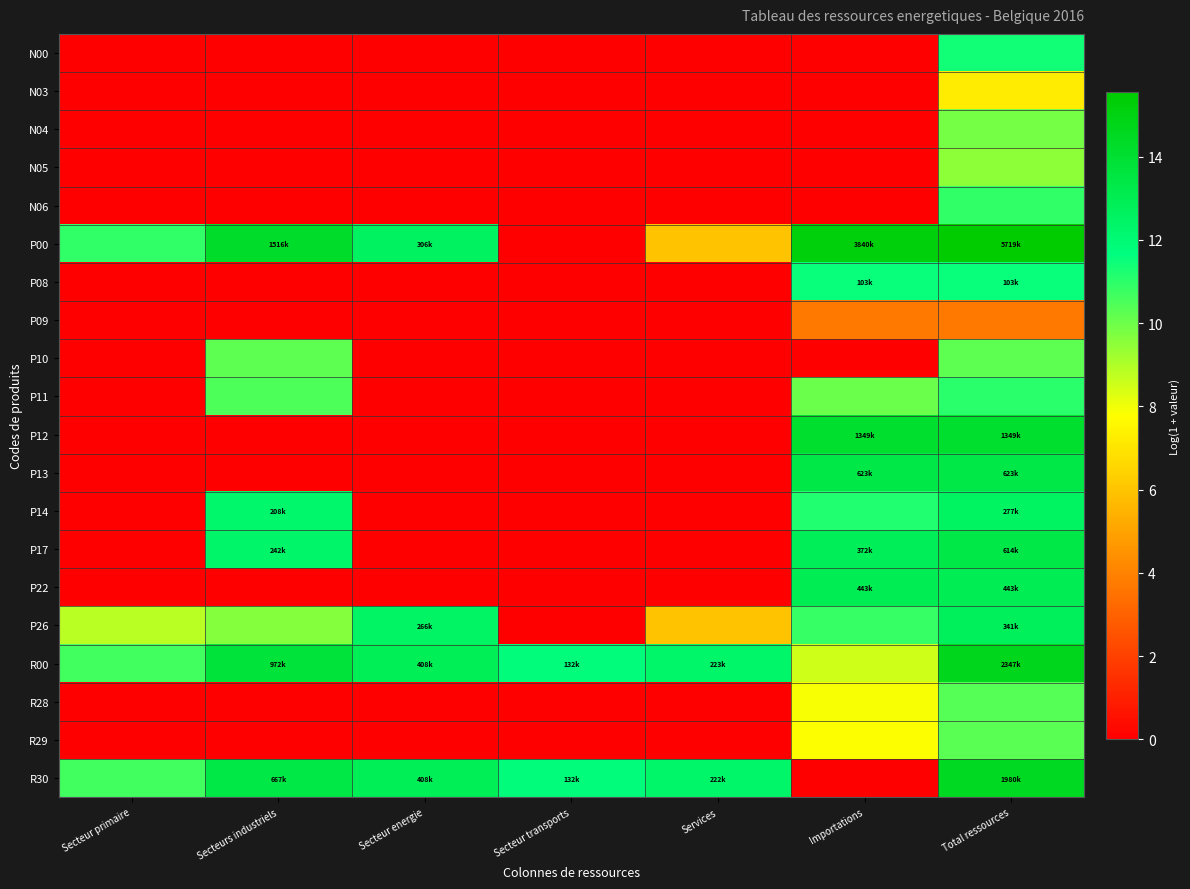

Which series changed the most between Secteur transports and Importations?

P00